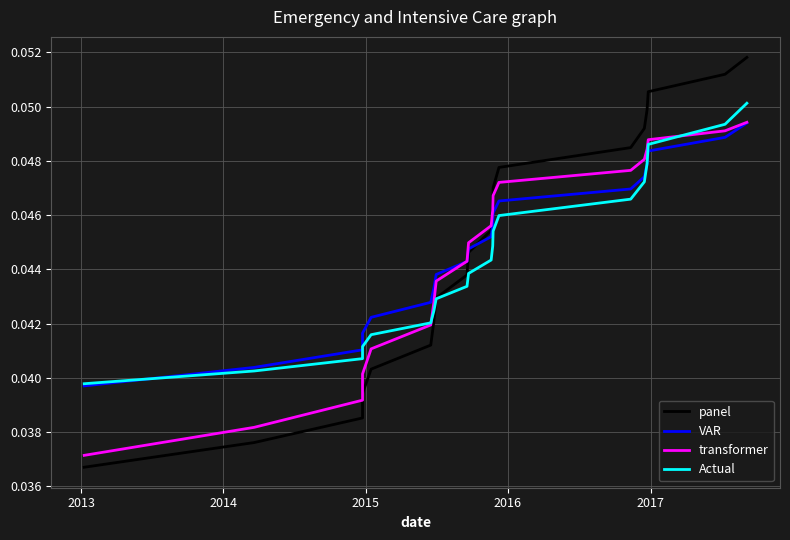

What are all the series names shown in the legend?

panel, VAR, transformer, Actual